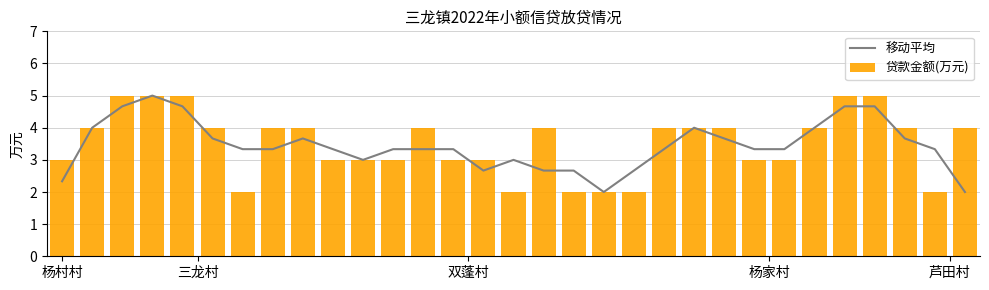

Which series has the largest total across all categories?

贷款金额(万元)